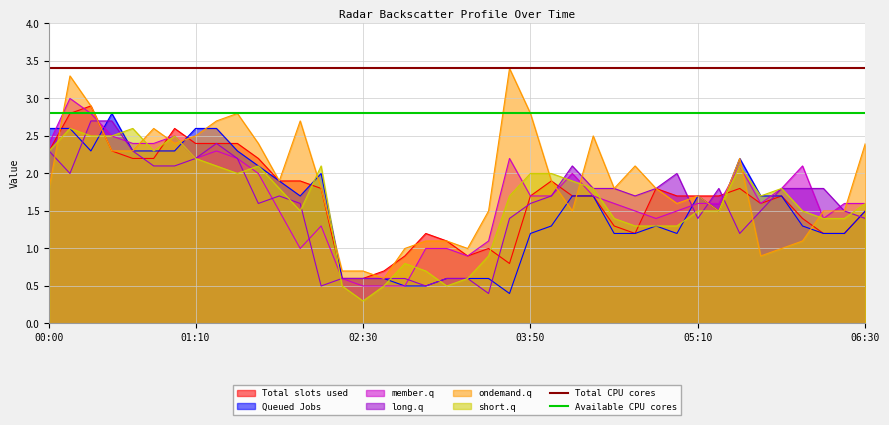

What is the maximum value for Total slots used?

2.9